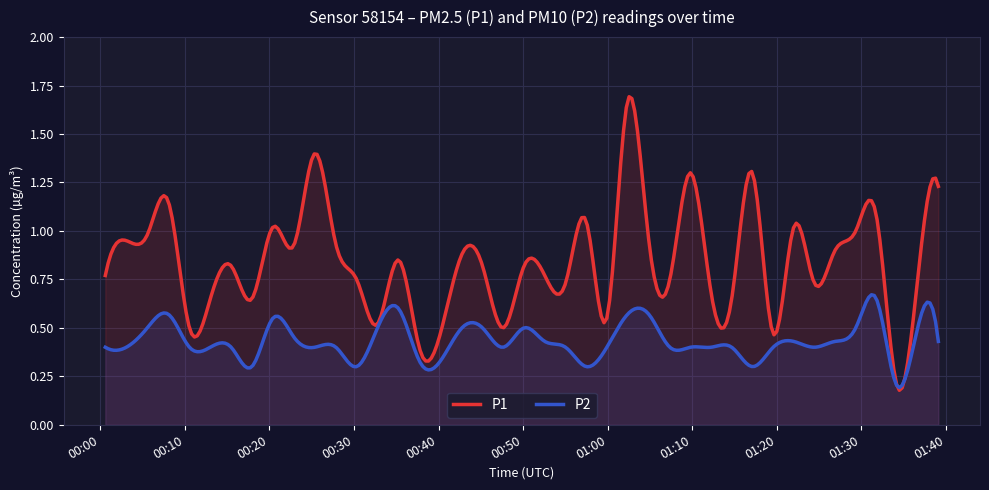

Reading left to right, what are all the values shown in this chart?

P1: 0=0.8	1=0.9	2=1.0	3=1.1	4=0.5	5=0.7	6=0.8	7=0.7	8=1.0	9=0.9	10=1.4	11=0.9	12=0.8	13=0.5	14=0.8	15=0.4	16=0.9	17=0.8	18=0.5	19=0.8	20=0.8	21=0.7	22=1.1	23=0.6	24=1.7	25=0.9	26=0.8	27=1.3	28=0.7	29=0.7	30=1.3	31=0.5	32=1.0	33=0.7	34=0.9	35=1.0	36=1.1	37=0.2	38=0.8	39=1.2
P2: 0=0.4	1=0.4	2=0.5	3=0.6	4=0.4	5=0.4	6=0.4	7=0.3	8=0.6	9=0.5	10=0.4	11=0.4	12=0.3	13=0.5	14=0.6	15=0.3	16=0.5	17=0.5	18=0.4	19=0.5	20=0.4	21=0.4	22=0.3	23=0.4	24=0.6	25=0.6	26=0.4	27=0.4	28=0.4	29=0.4	30=0.3	31=0.4	32=0.4	33=0.4	34=0.4	35=0.5	36=0.7	37=0.2	38=0.5	39=0.4